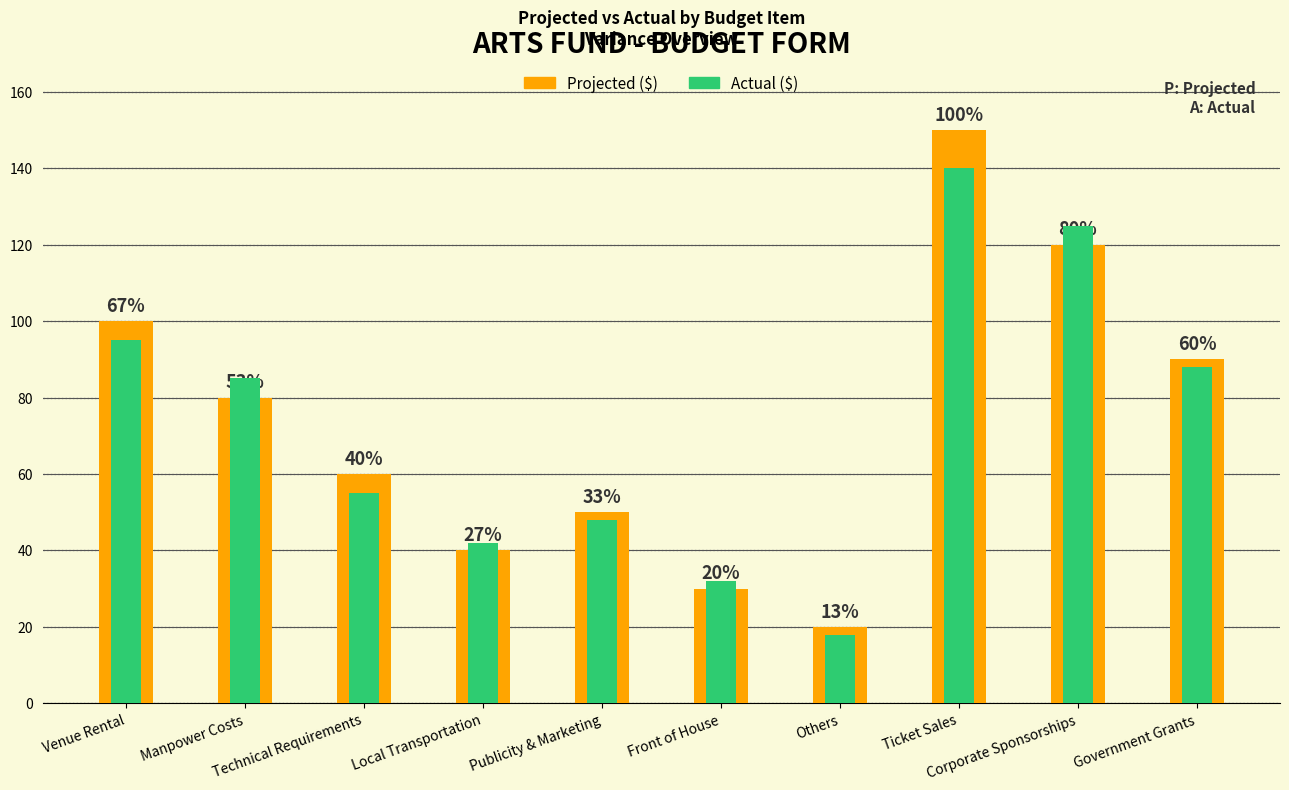

How many distinct data groups are displayed?

2